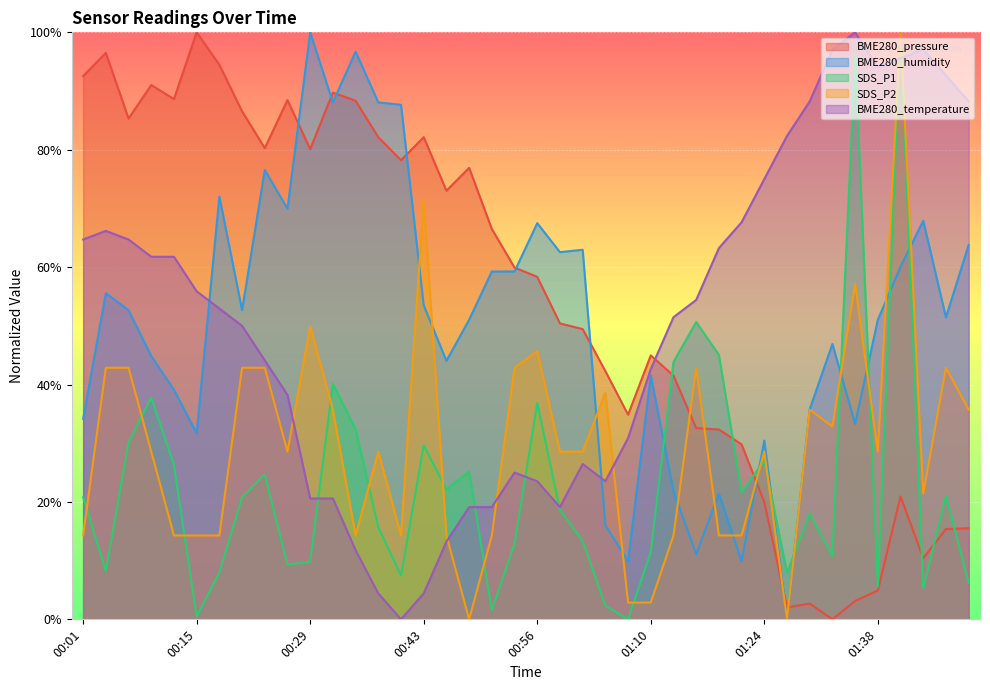

Reading right to left, list all the values displayed in this chart.

BME280_pressure: 15.5	15.4	10.4	20.9	4.9	3.1	0.0	2.7	2.0	20.0	29.8	32.3	32.6	41.5	45.0	34.9	42.3	49.4	50.4	58.3	59.9	66.5	76.9	73.0	82.1	78.2	82.1	88.3	89.7	80.1	88.5	80.3	86.5	94.5	100.0	88.6	91.0	85.3	96.5	92.5
BME280_humidity: 63.8	51.4	67.9	60.1	51.0	33.3	46.9	35.8	0.0	30.5	9.9	21.4	11.1	21.8	41.6	9.9	16.0	63.0	62.6	67.5	59.3	59.3	51.0	44.0	53.5	87.7	88.1	96.7	88.1	100.0	70.0	76.5	52.7	72.0	31.7	39.1	44.9	52.7	55.6	34.2
SDS_P1: 6.2	21.0	5.3	100.0	5.6	96.4	10.7	18.0	7.9	27.1	21.6	45.1	50.7	43.8	11.5	0.0	2.3	13.3	18.7	36.8	12.9	1.6	25.2	22.1	29.7	7.5	15.7	32.4	40.1	9.8	9.3	24.7	20.8	7.9	0.5	26.3	37.8	30.1	8.2	20.8
SDS_P2: 35.7	42.9	21.4	100.0	28.6	57.1	32.9	35.7	0.0	28.6	14.3	14.3	42.9	14.3	2.9	2.9	38.6	28.6	28.6	45.7	42.9	14.3	0.0	14.3	71.4	14.3	28.6	14.3	35.7	50.0	28.6	42.9	42.9	14.3	14.3	14.3	28.6	42.9	42.9	14.3
BME280_temperature: 88.2	92.6	97.1	95.6	94.1	100.0	97.1	88.2	82.4	75.0	67.6	63.2	54.4	51.5	42.6	30.9	23.5	26.5	19.1	23.5	25.0	19.1	19.1	13.2	4.4	0.0	4.4	11.8	20.6	20.6	38.2	44.1	50.0	52.9	55.9	61.8	61.8	64.7	66.2	64.7